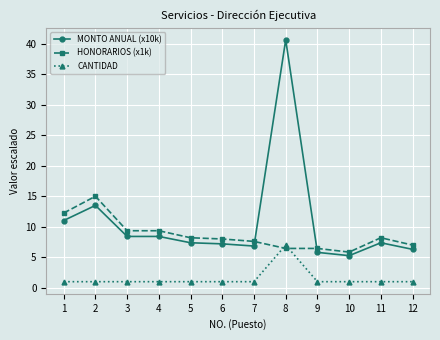

Which series has the widest spread of values?

MONTO ANUAL (x10k)